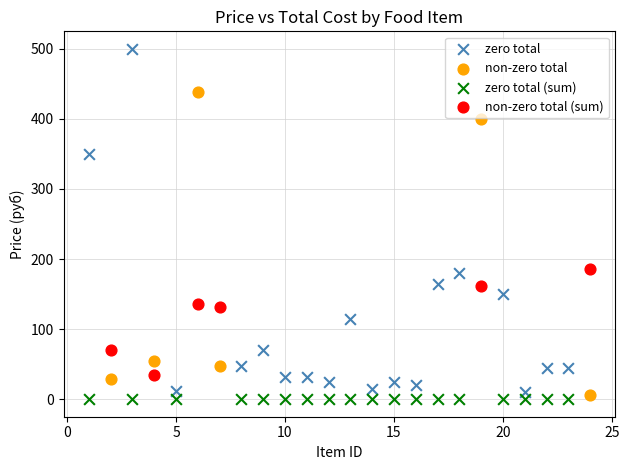

Which series contains the highest Y value?

zero total